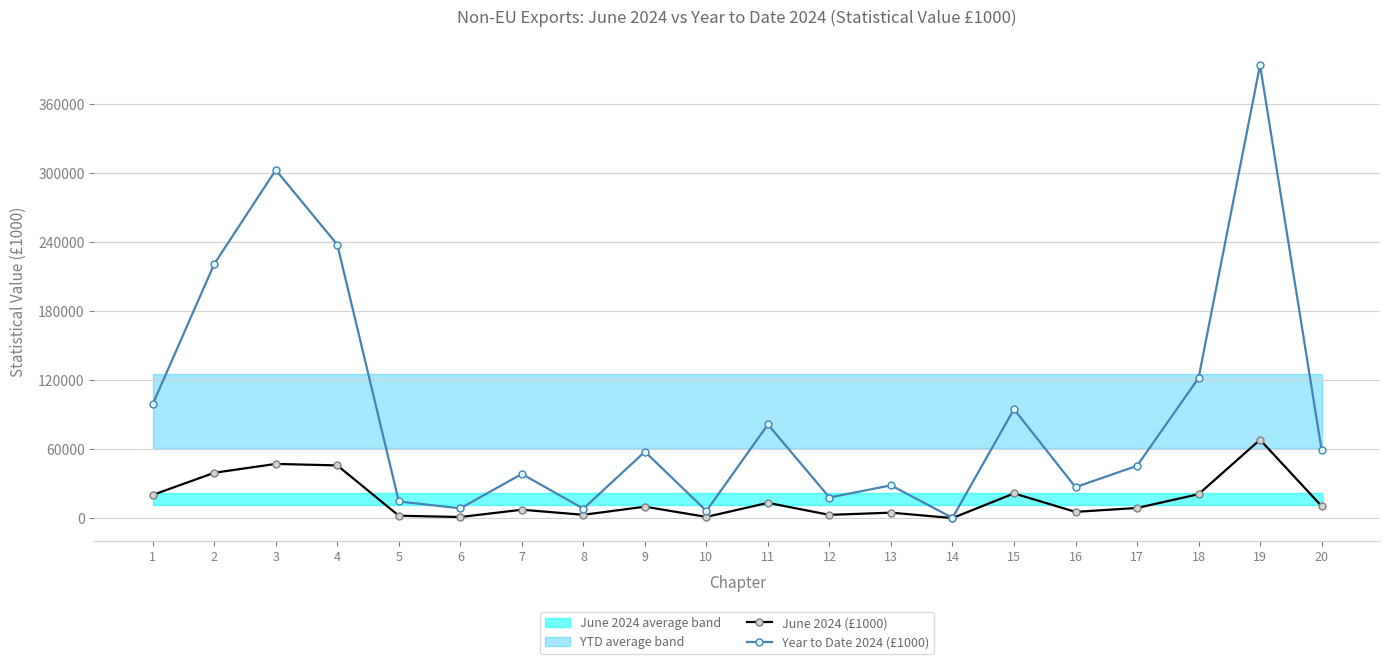

At how many categories does at least one series exceed 156452?

4